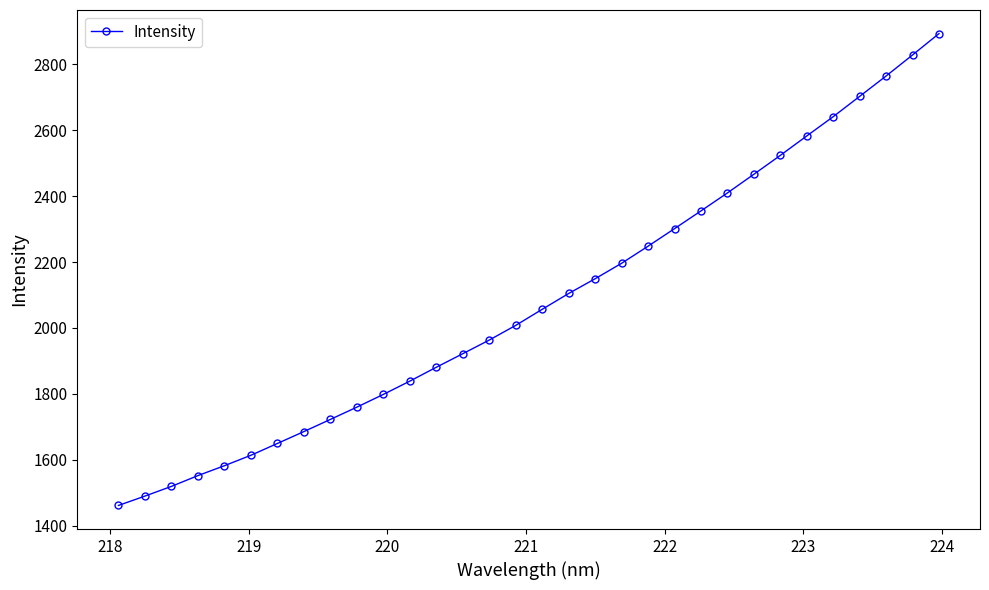

Reading right to left, list all the values displayed in this chart.

2893.2	2828.3	2764.5	2702.7	2641.1	2582.6	2523.6	2466.4	2409.7	2355.2	2301.4	2248.2	2196.3	2149.4	2104.7	2056.7	2007.9	1963.4	1922.0	1880.9	1838.8	1798.5	1759.9	1722.6	1685.8	1649.7	1613.8	1582.2	1552.2	1519.4	1490.0	1461.6